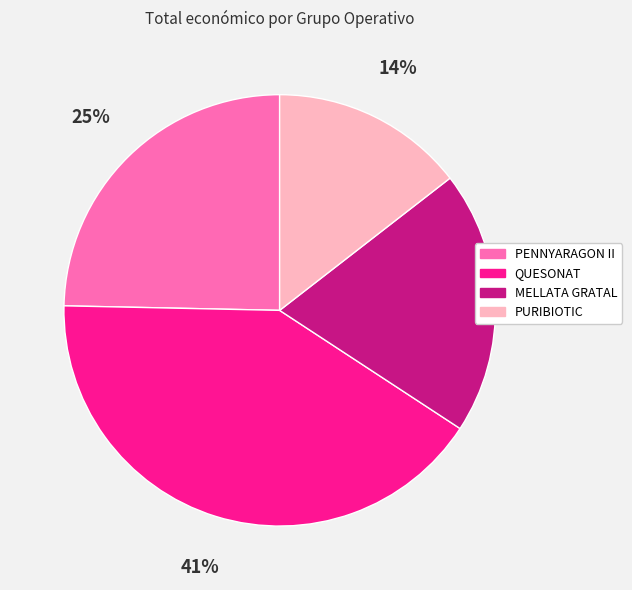

Is it true that PENNYARAGON II is 25% of the pie?

True